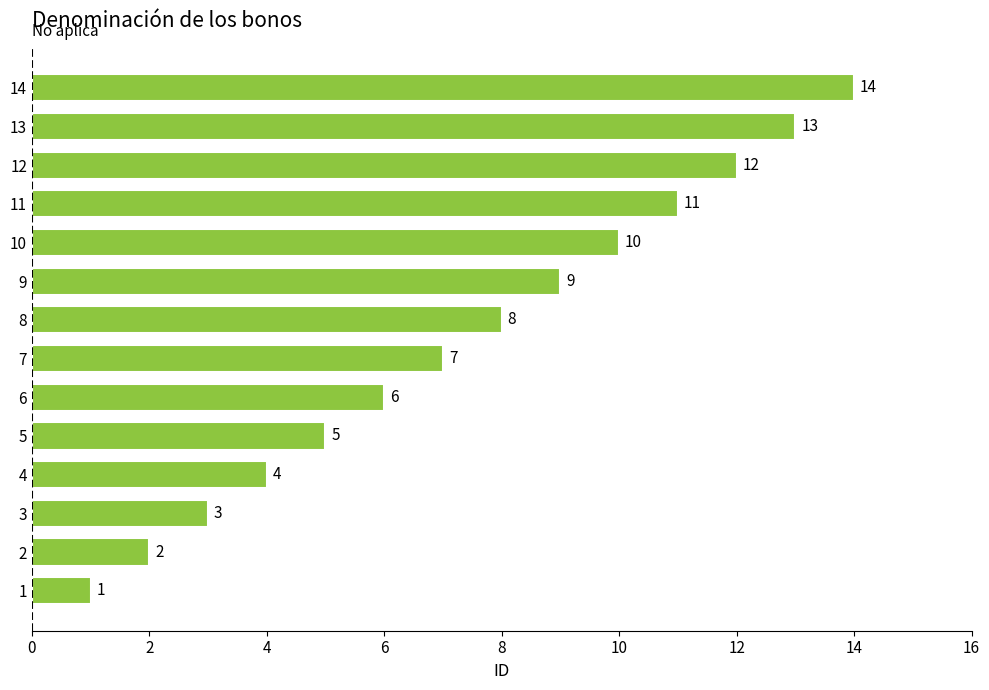

What is the difference between the maximum and minimum values?

13